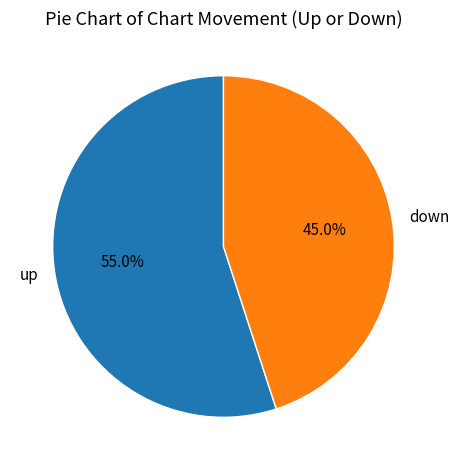

True or false: down accounts for 55% of the total.

False